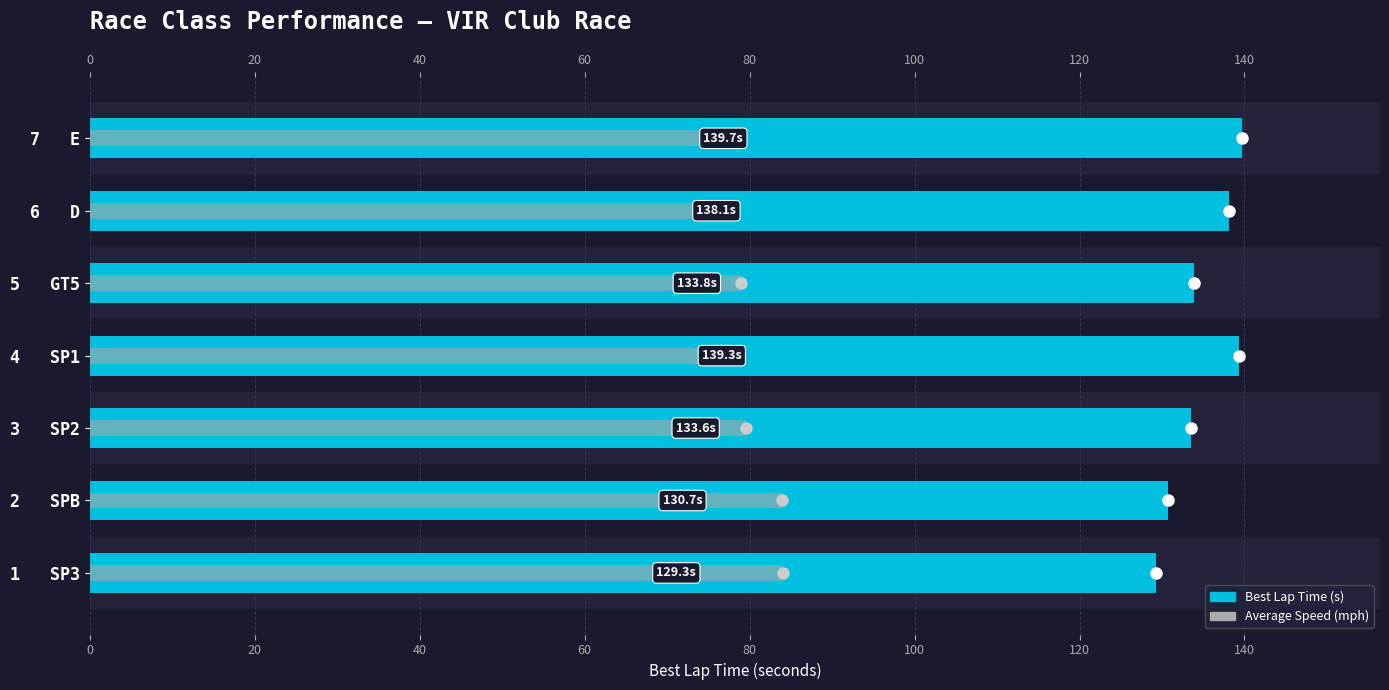

Reading left to right, extract all data points from this chart.

Best Lap Time (s): 129.3	130.7	133.6	139.3	133.8	138.1	139.7
Average Speed (mph): 84.0	83.9	79.5	75.6	79.0	74.1	76.3